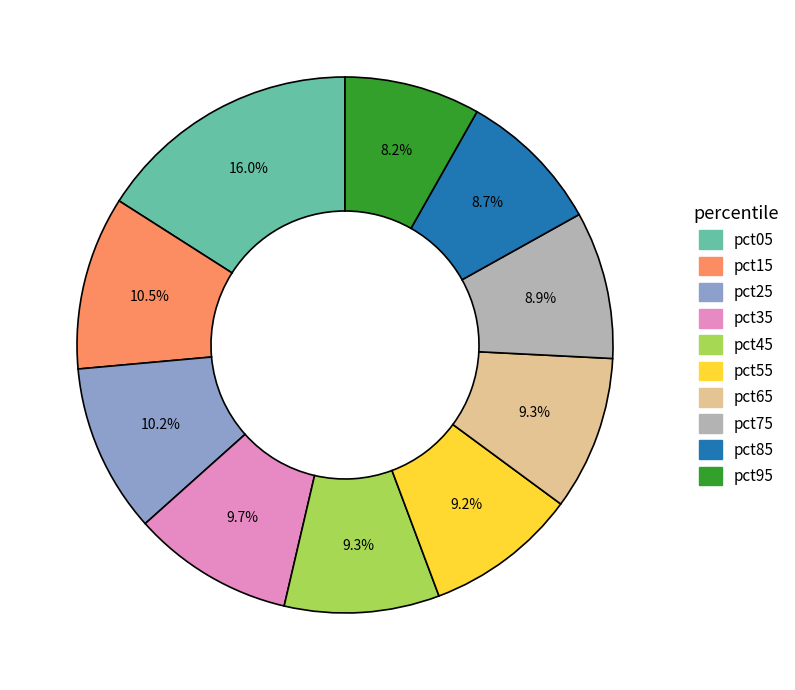

What portion of the pie excludes pct95?

91.8%